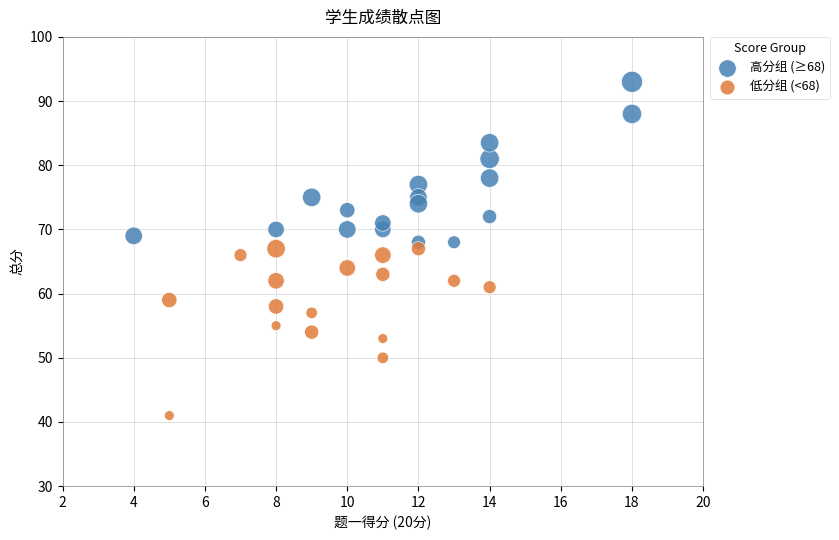

Which series reaches the minimum Y coordinate?

低分组 (<68)